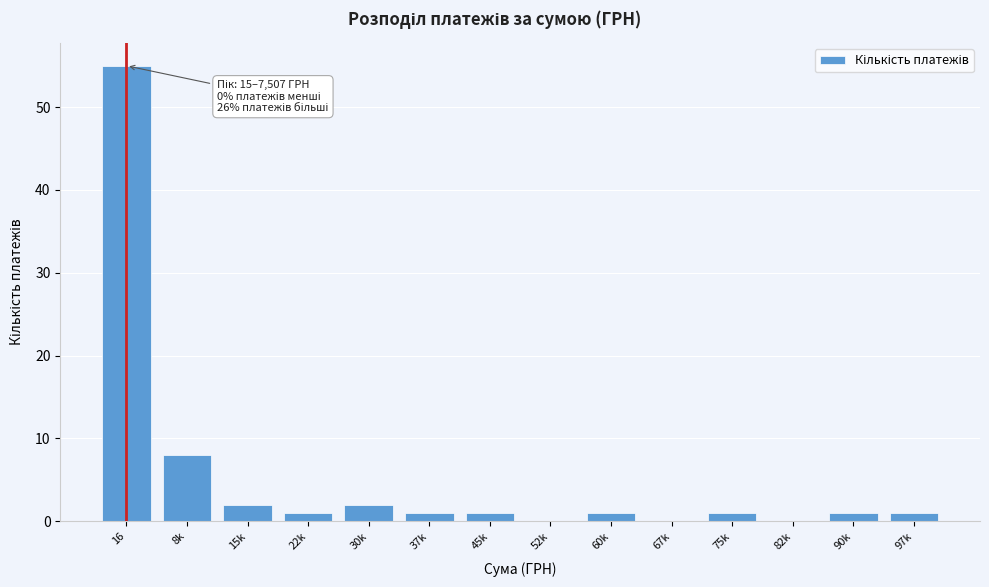

Reading right to left, extract all data points from this chart.

97k=1	90k=1	82k=0	75k=1	67k=0	60k=1	52k=0	45k=1	37k=1	30k=2	22k=1	15k=2	8k=8	16=55